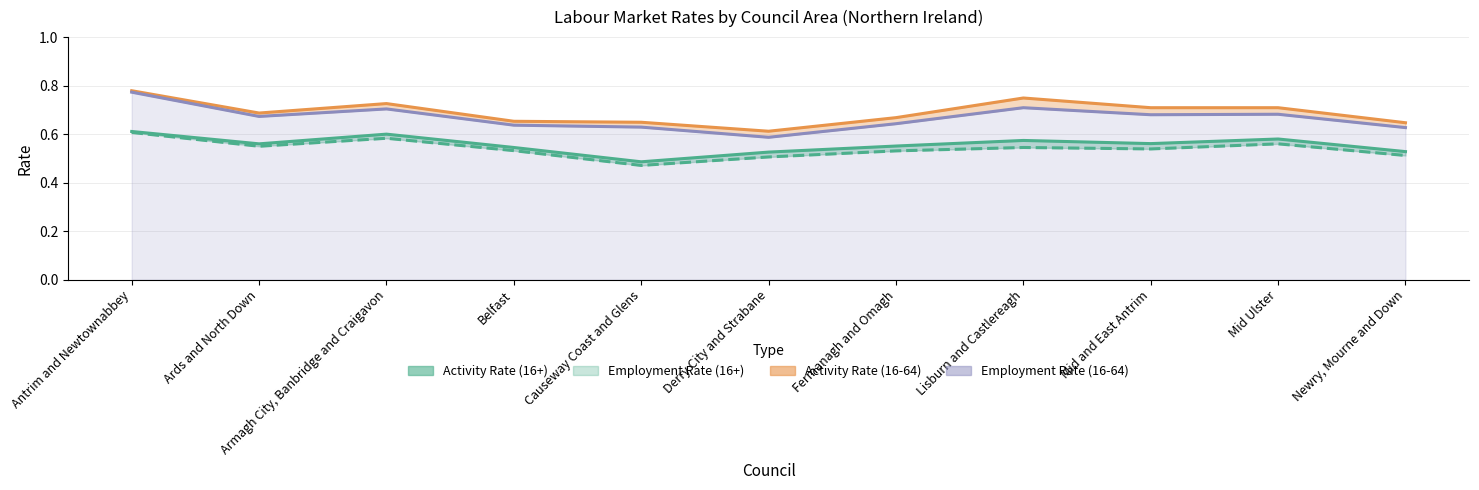

Reading left to right, list all the values displayed in this chart.

Activity Rate (16+): 0.6	0.6	0.6	0.5	0.5	0.5	0.6	0.6	0.6	0.6	0.5
Employment Rate (16+): 0.6	0.6	0.6	0.5	0.5	0.5	0.5	0.5	0.5	0.6	0.5
Activity Rate (16-64): 0.8	0.7	0.7	0.7	0.6	0.6	0.7	0.7	0.7	0.7	0.6
Employment Rate (16-64): 0.8	0.7	0.7	0.6	0.6	0.6	0.6	0.7	0.7	0.7	0.6